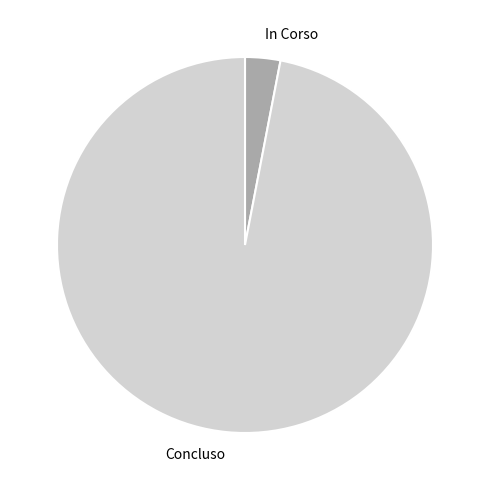

Which slice is the largest?

Concluso